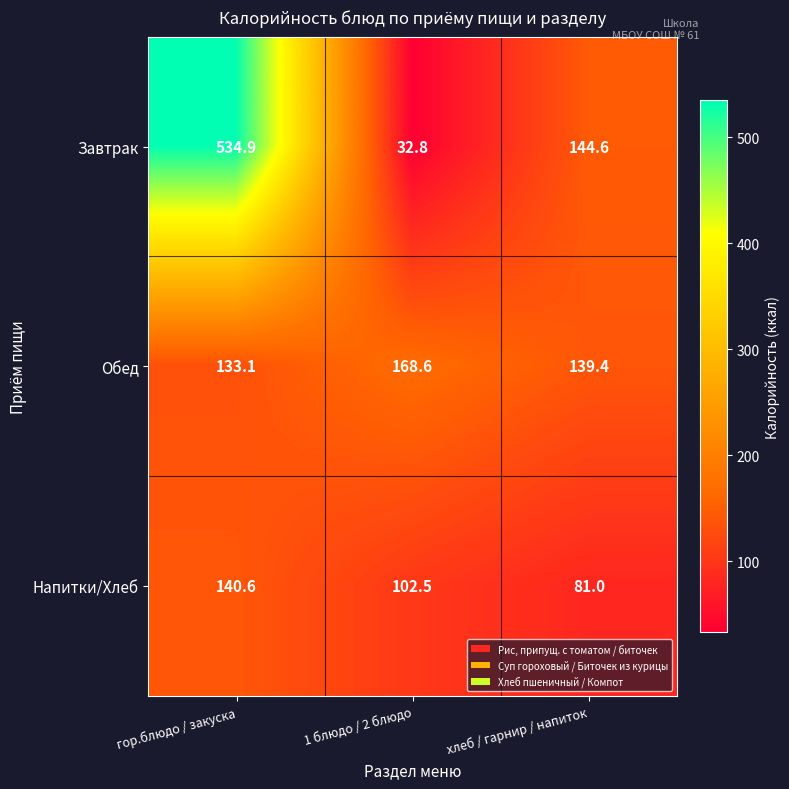

Where does the Завтрак series first go above 144?

гор.блюдо / закуска